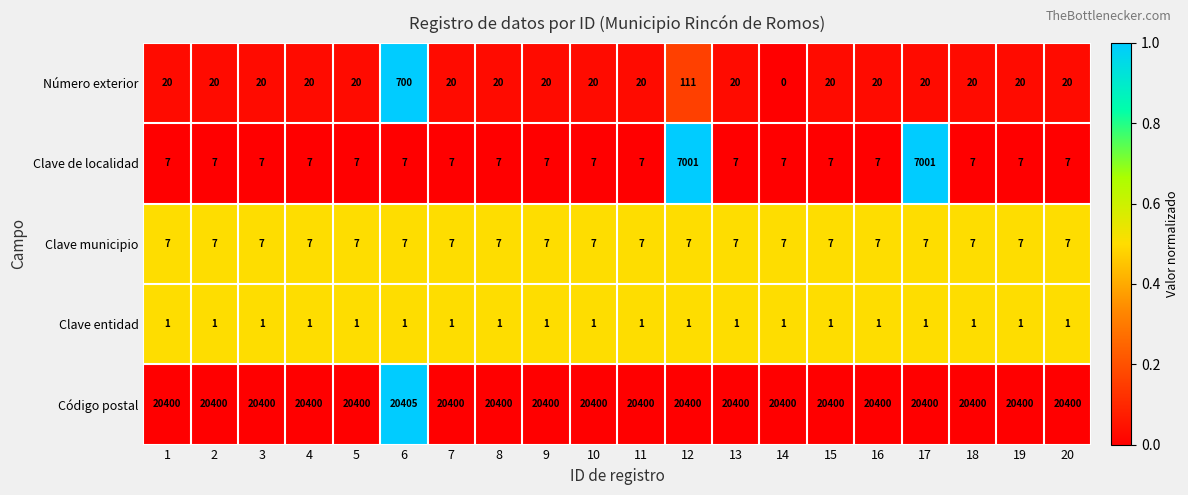

At which category is the sum across all series the highest?

12